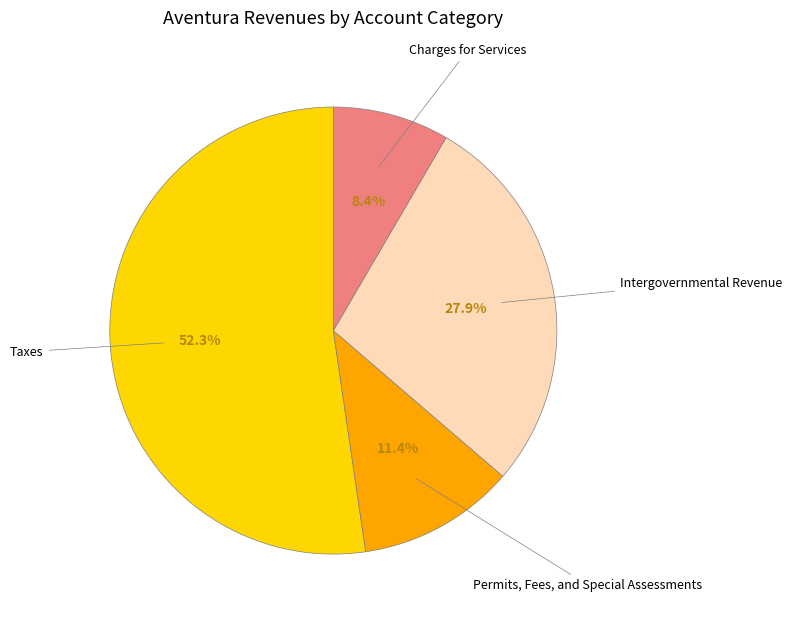

Is there any slice that represents more than half of the pie?

Yes